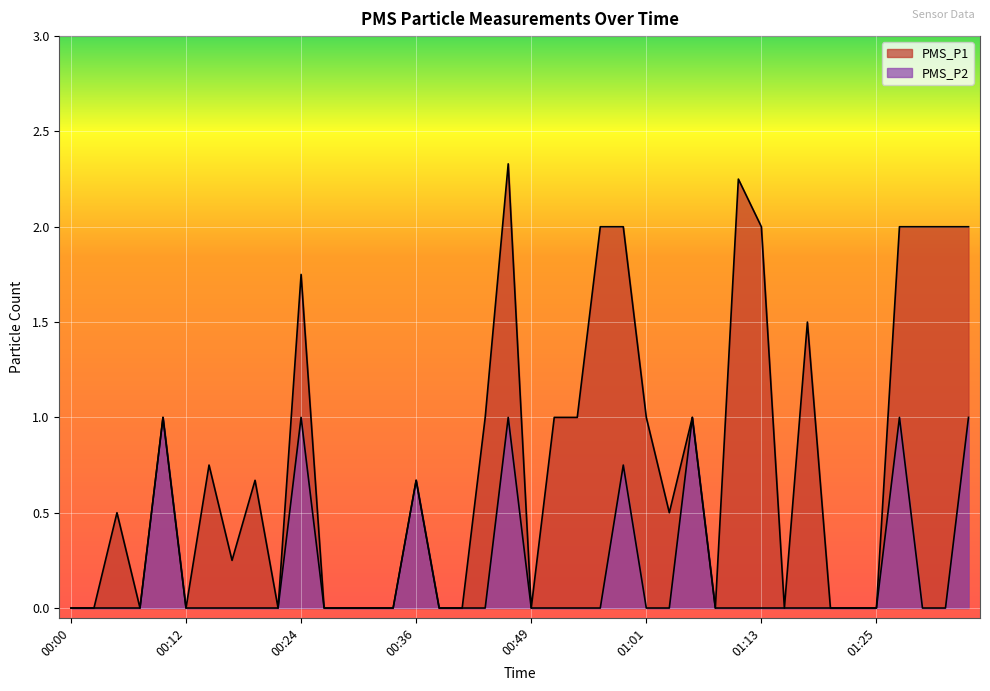

Count the number of data series in this chart.

2